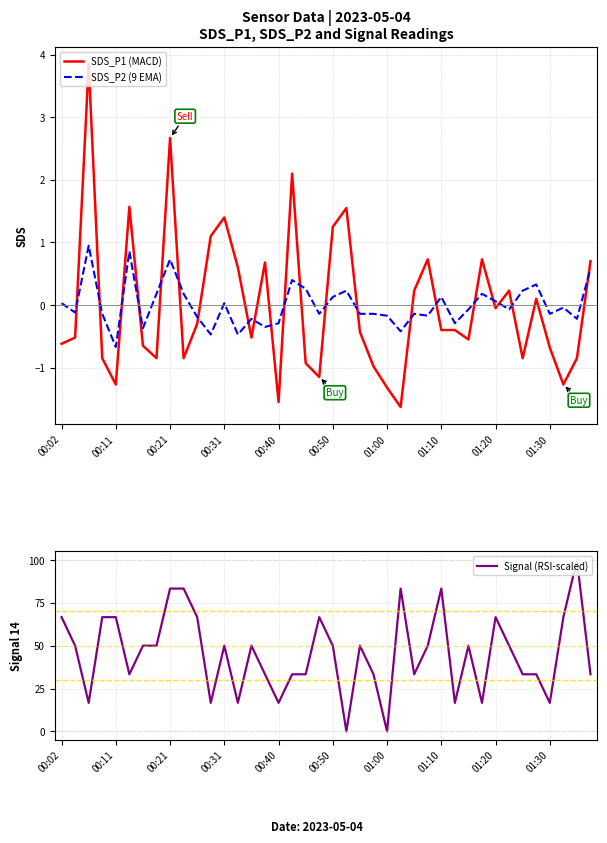

List the series in order of their peak value, lowest first.

SDS_P2 (9 EMA), SDS_P1 (MACD), Signal (RSI-scaled)